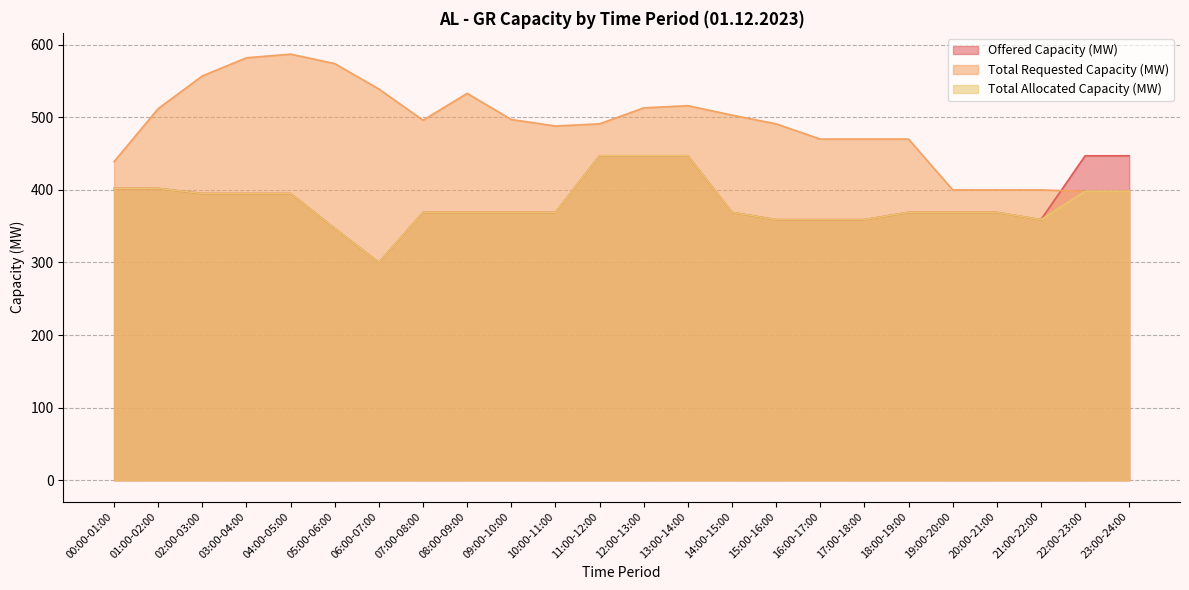

What is the maximum value shown in the chart?

587